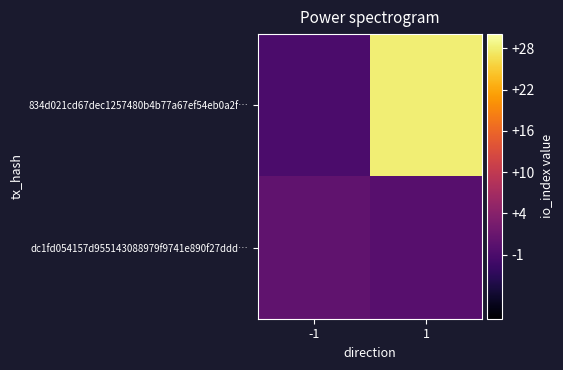

At how many categories does at least one series exceed 0?

2